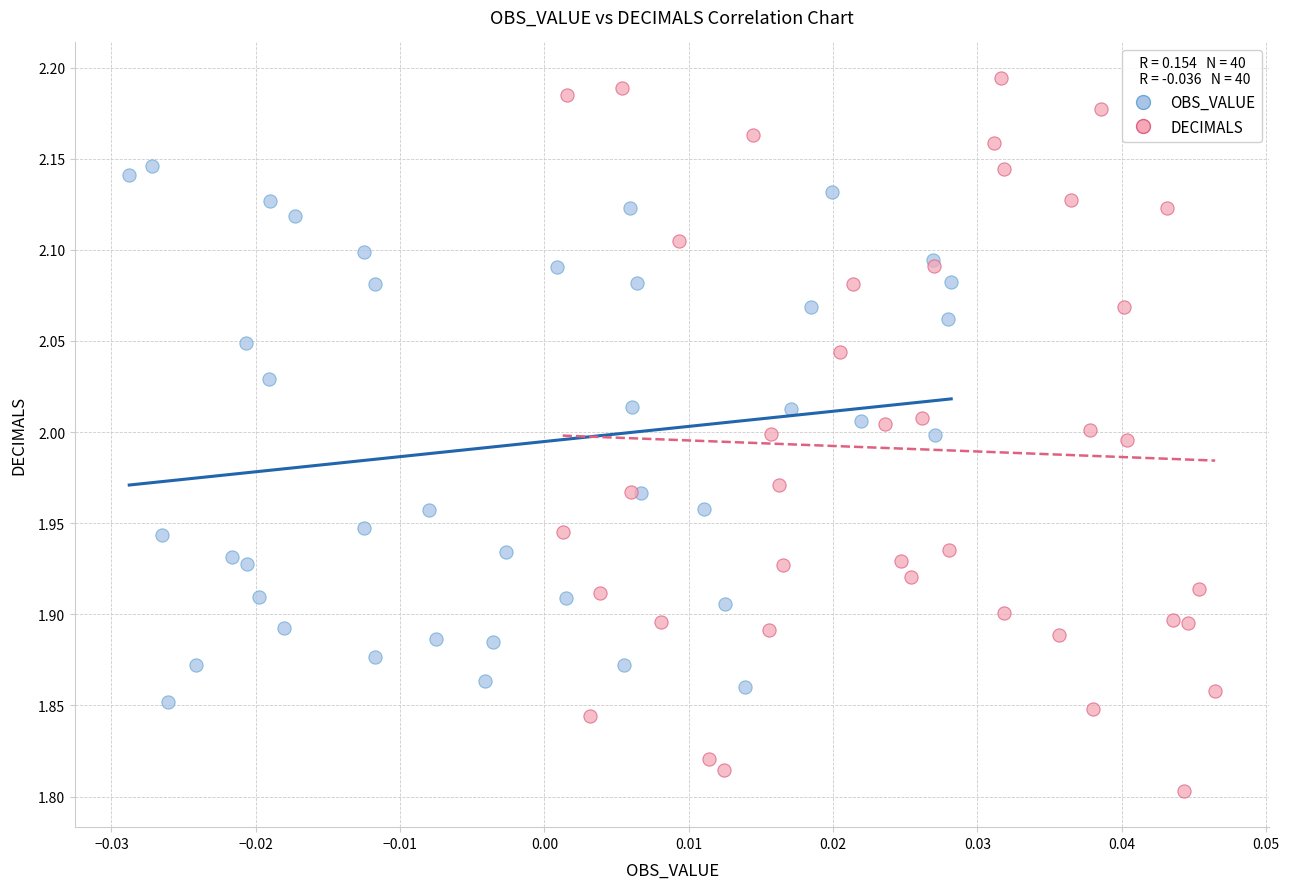

Which series contains the highest Y value?

DECIMALS